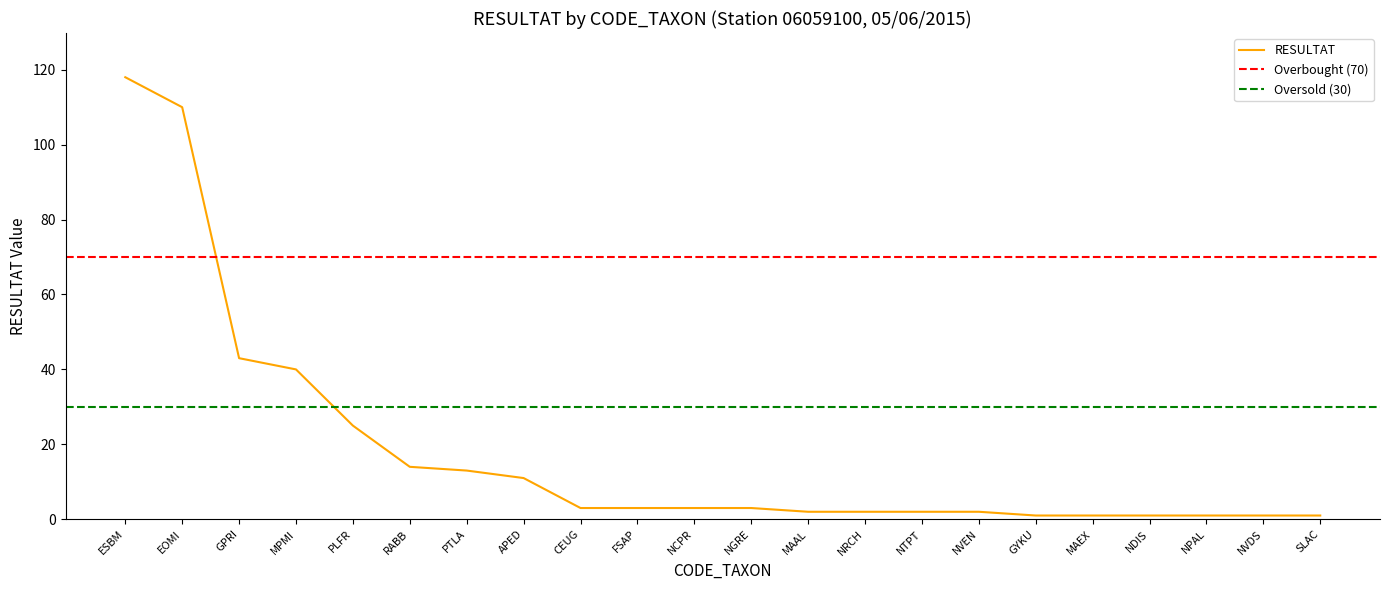

True or false: the data has more than 2 interior local peaks.

False